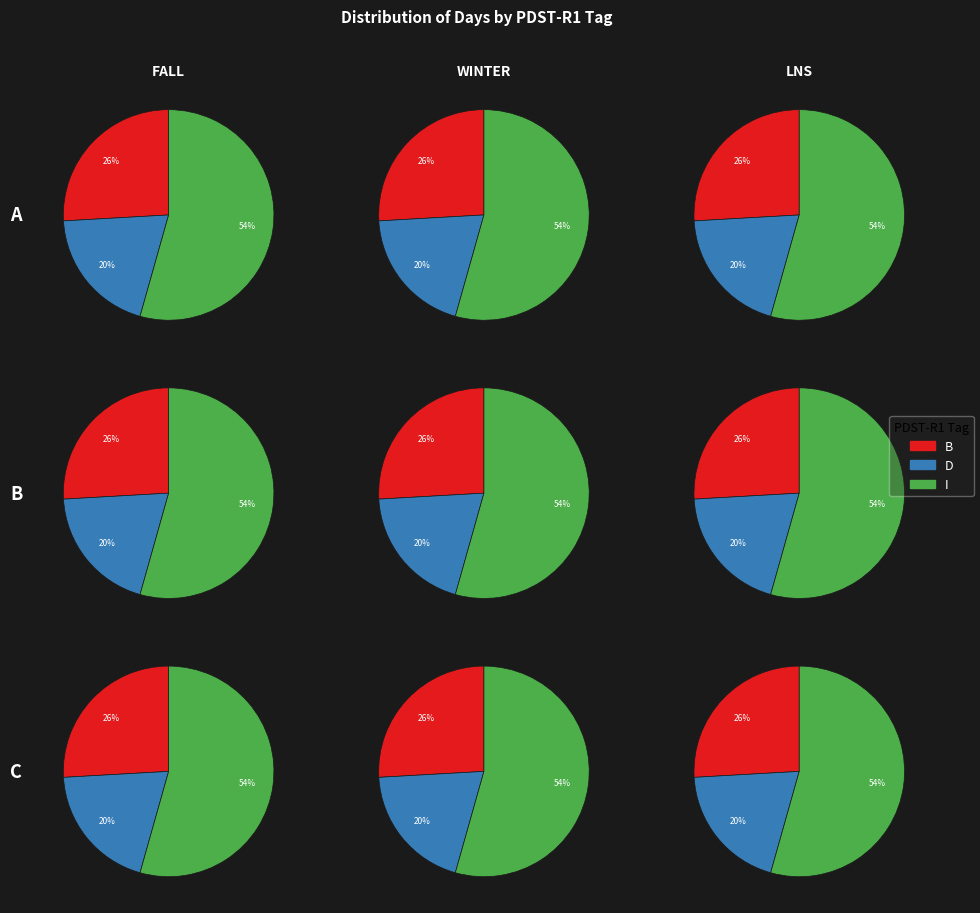

Is it true that 3M is 10% of the pie?

False